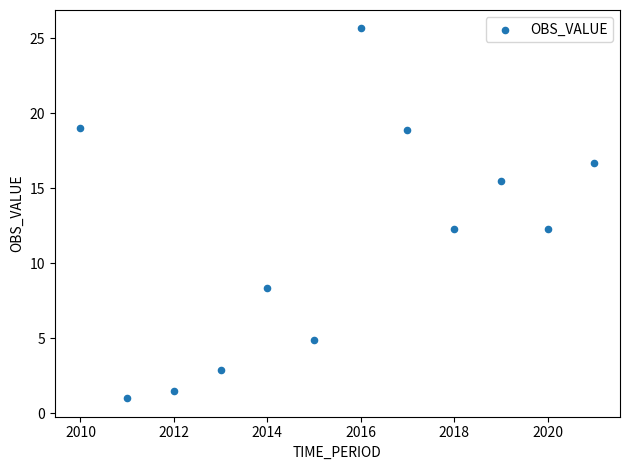

What is the average X value?

2015.5